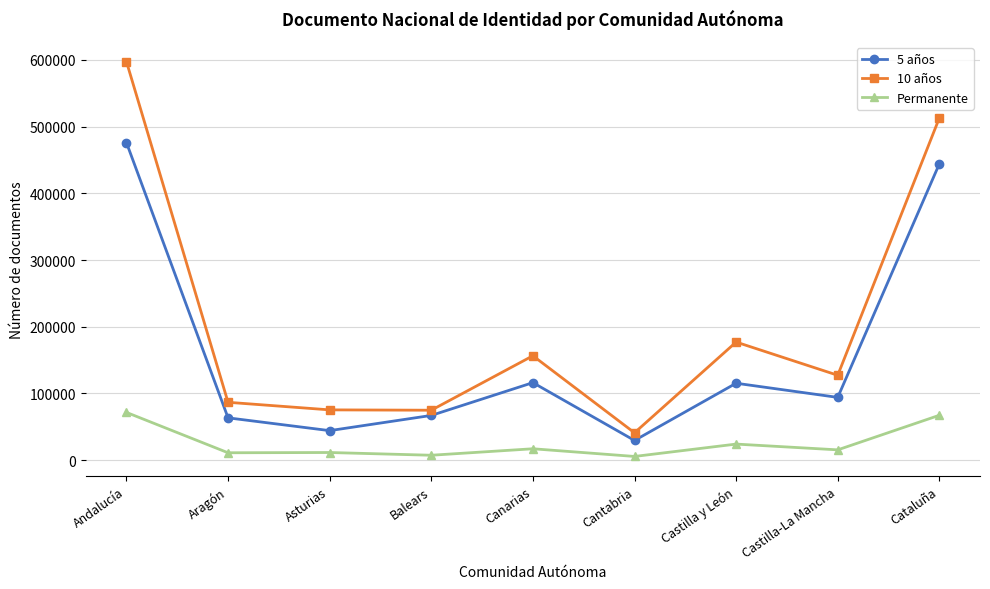

True or false: 10 años and Permanente intersect in this chart.

False